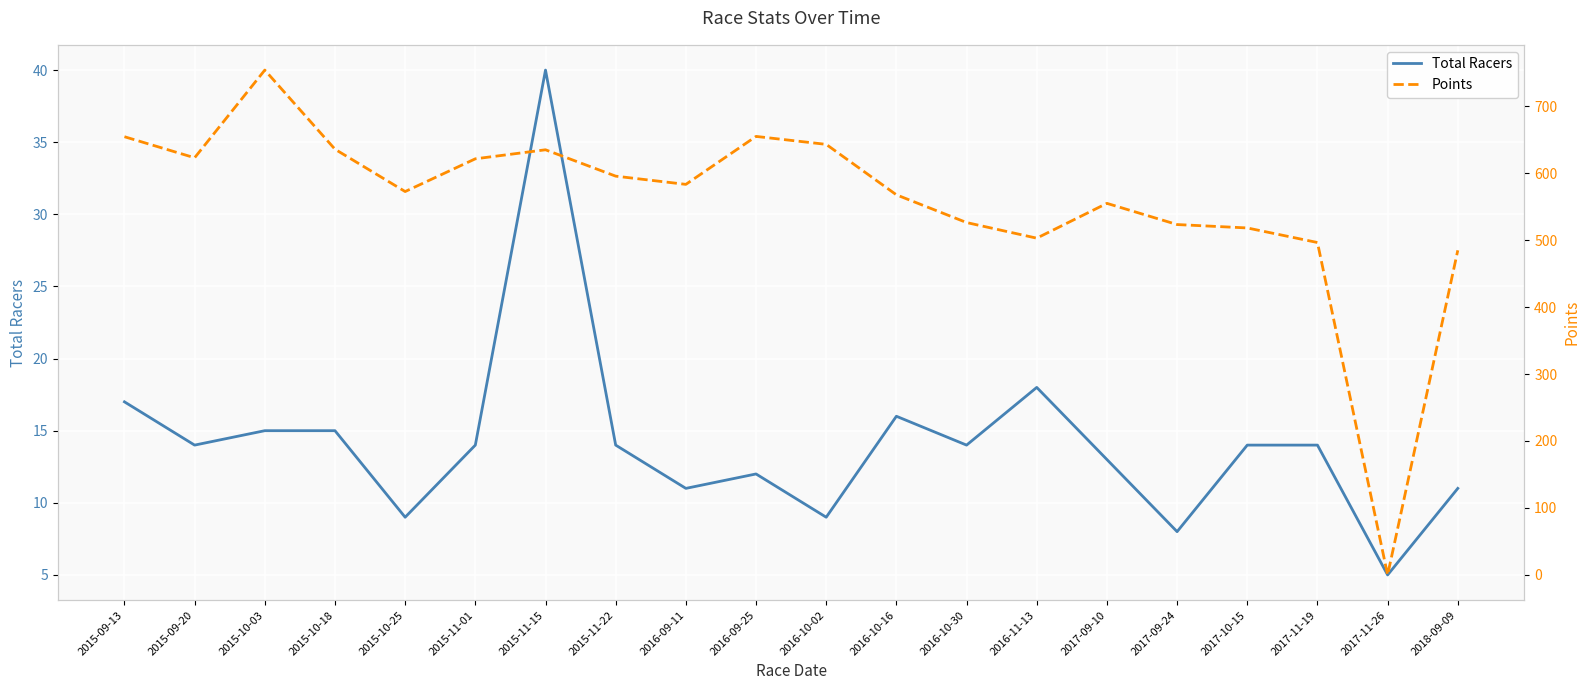

Rank the series by their maximum value, from highest to lowest.

Points, Total Racers